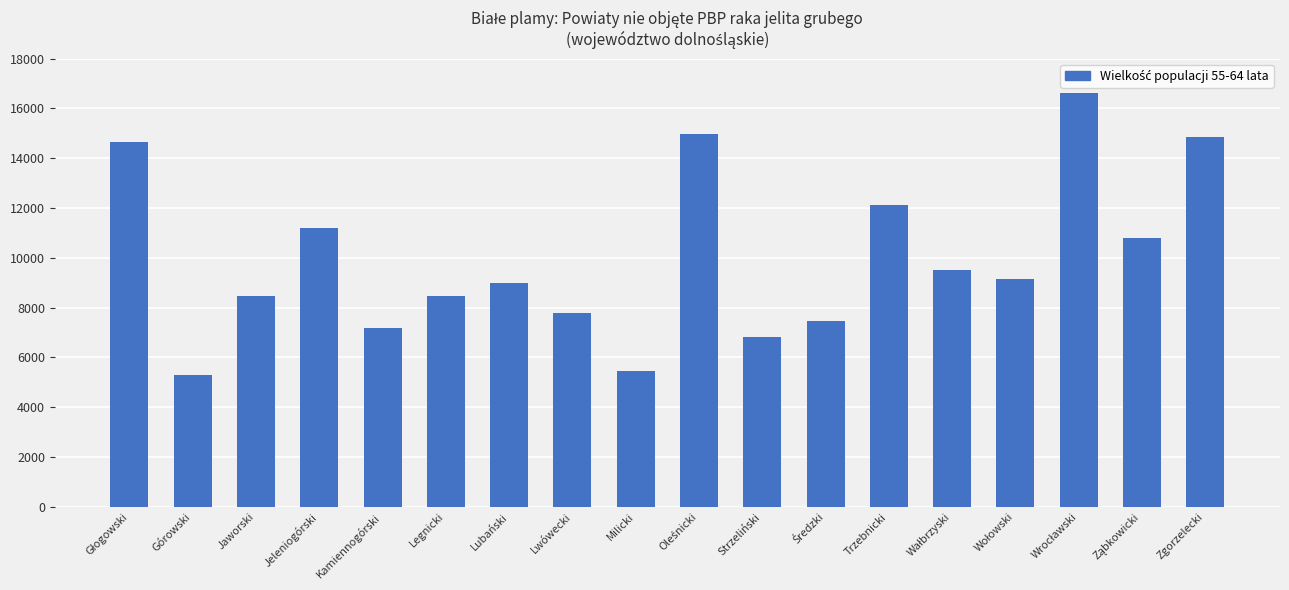

What is the maximum value shown in the chart?

16603